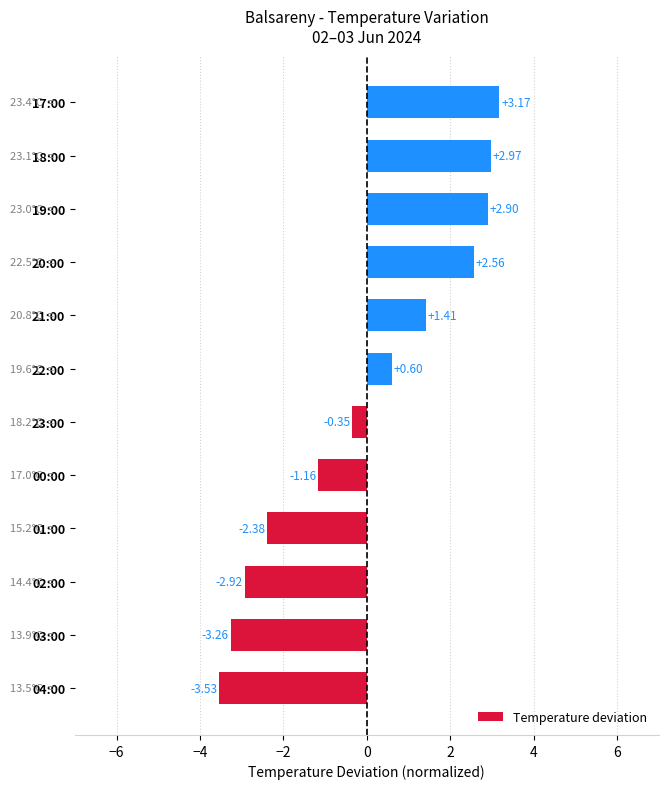

Rank the categories by value from lowest to highest.

04:00, 03:00, 02:00, 01:00, 00:00, 23:00, 22:00, 21:00, 20:00, 19:00, 18:00, 17:00